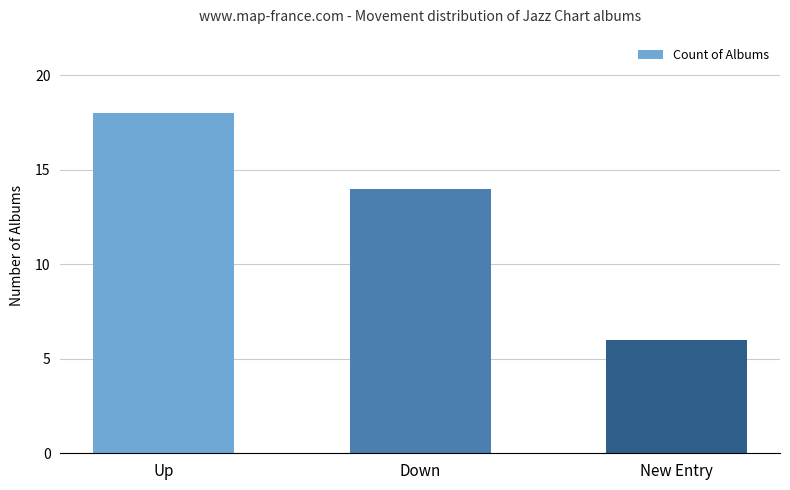

Rank the categories by value from lowest to highest.

New Entry, Down, Up